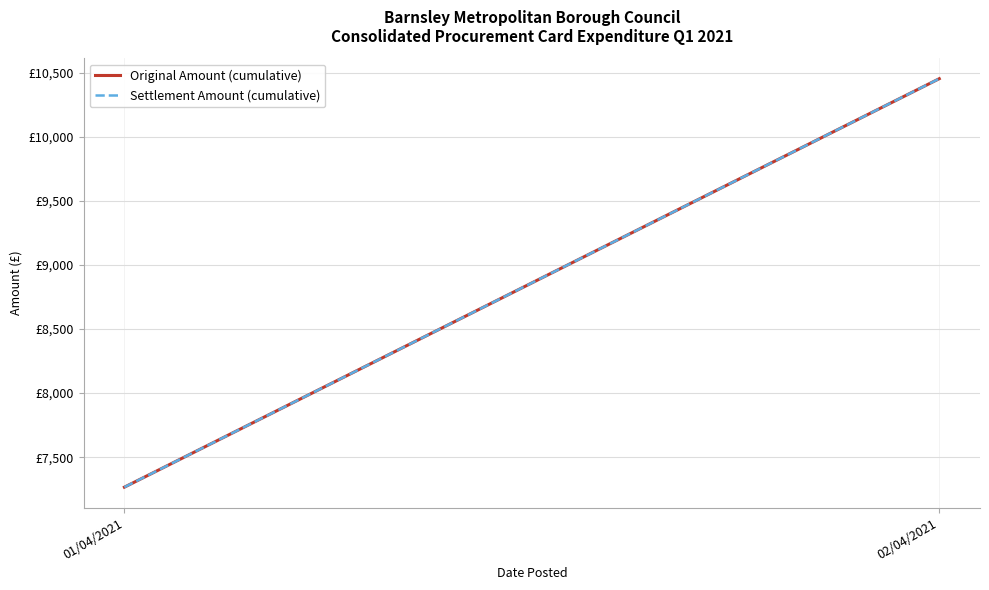

Reading left to right, transcribe all the data shown in this chart.

Original Amount (cumulative): 7265.8	10453.0
Settlement Amount (cumulative): 7265.8	10453.0